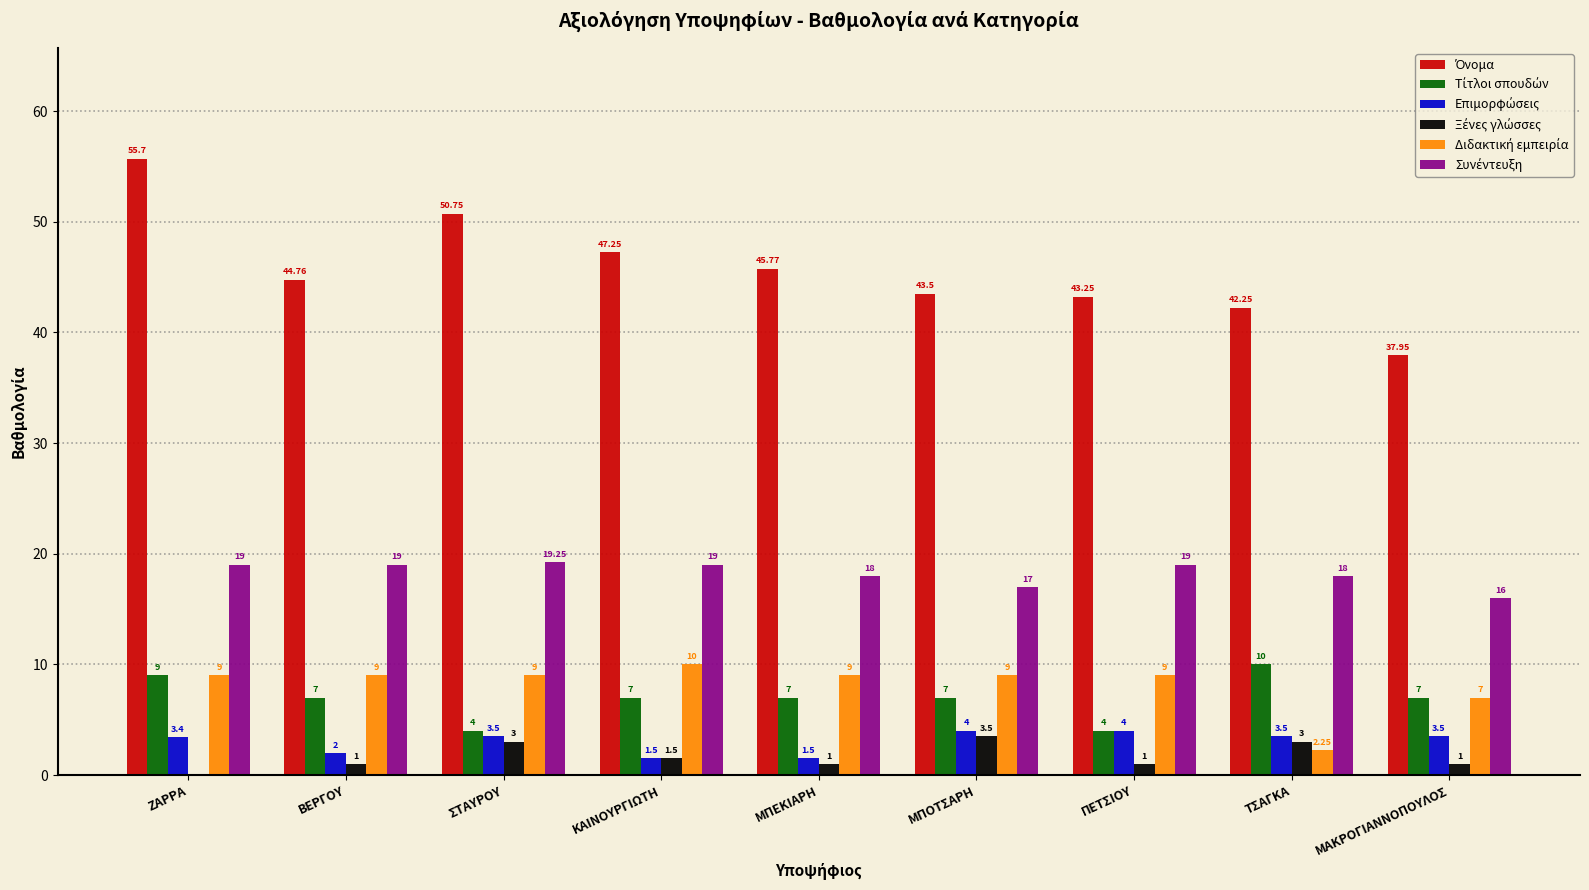

What is the spread (max minus min) of values at ΜΠΕΚΙΑΡΗ?

44.8